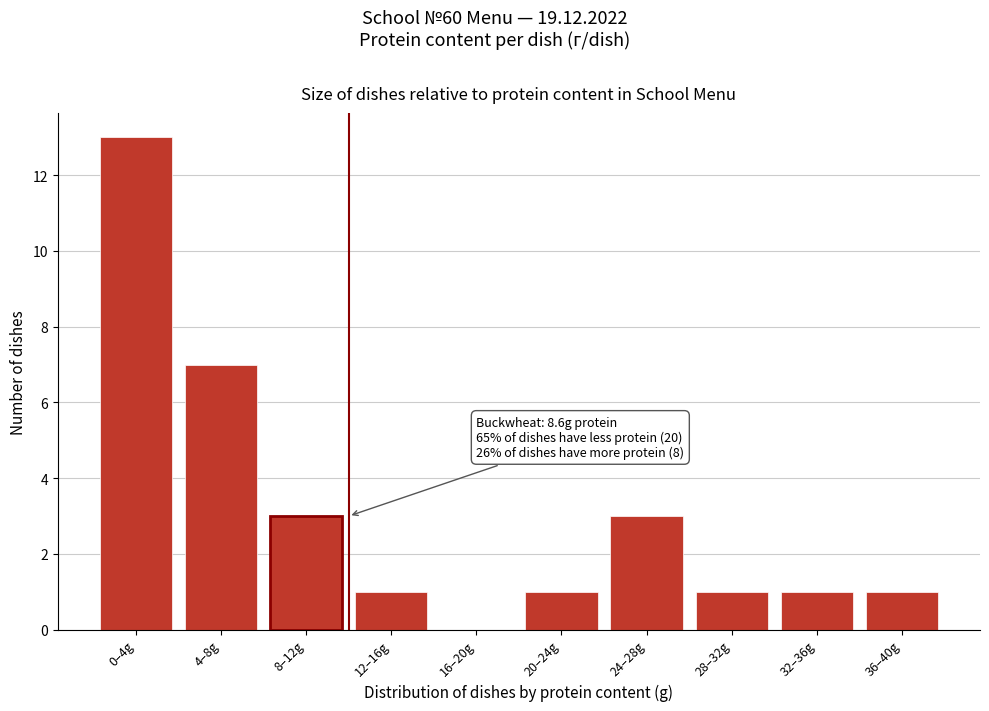

Reading left to right, list all the values displayed in this chart.

0–4g=13	4–8g=7	8–12g=3	12–16g=1	16–20g=0	20–24g=1	24–28g=3	28–32g=1	32–36g=1	36–40g=1